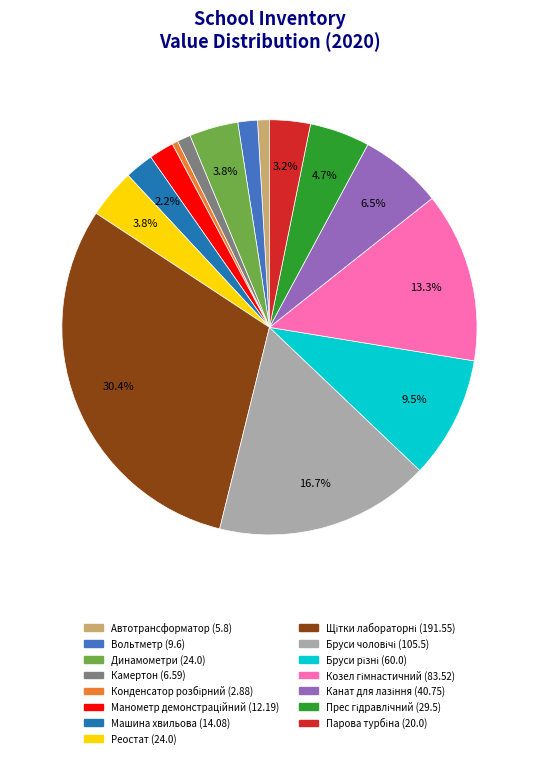

Is there any slice that represents more than half of the pie?

No